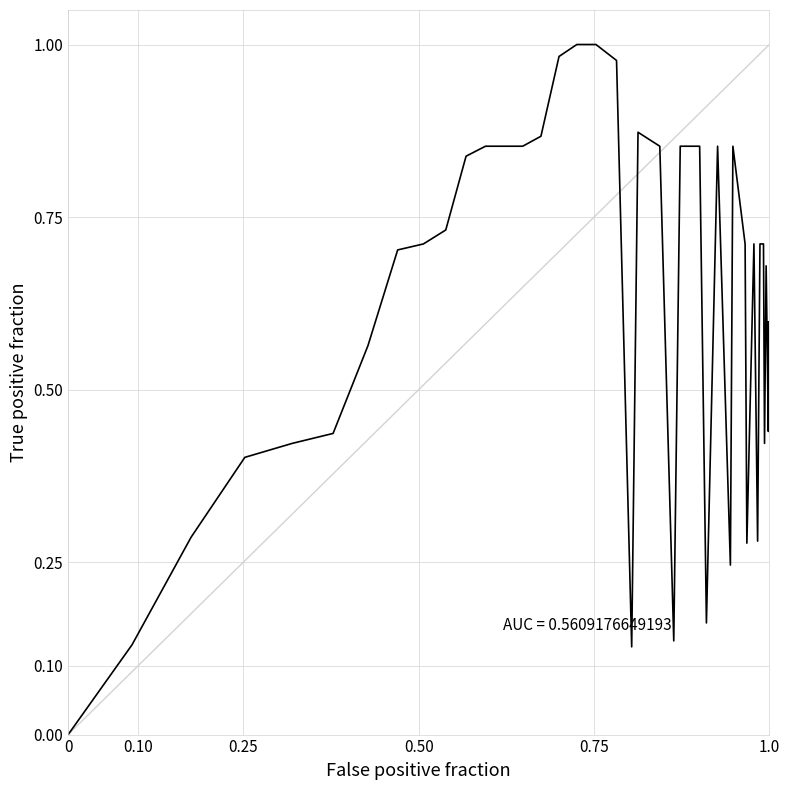

What is the difference between the maximum and second lowest values?

0.9